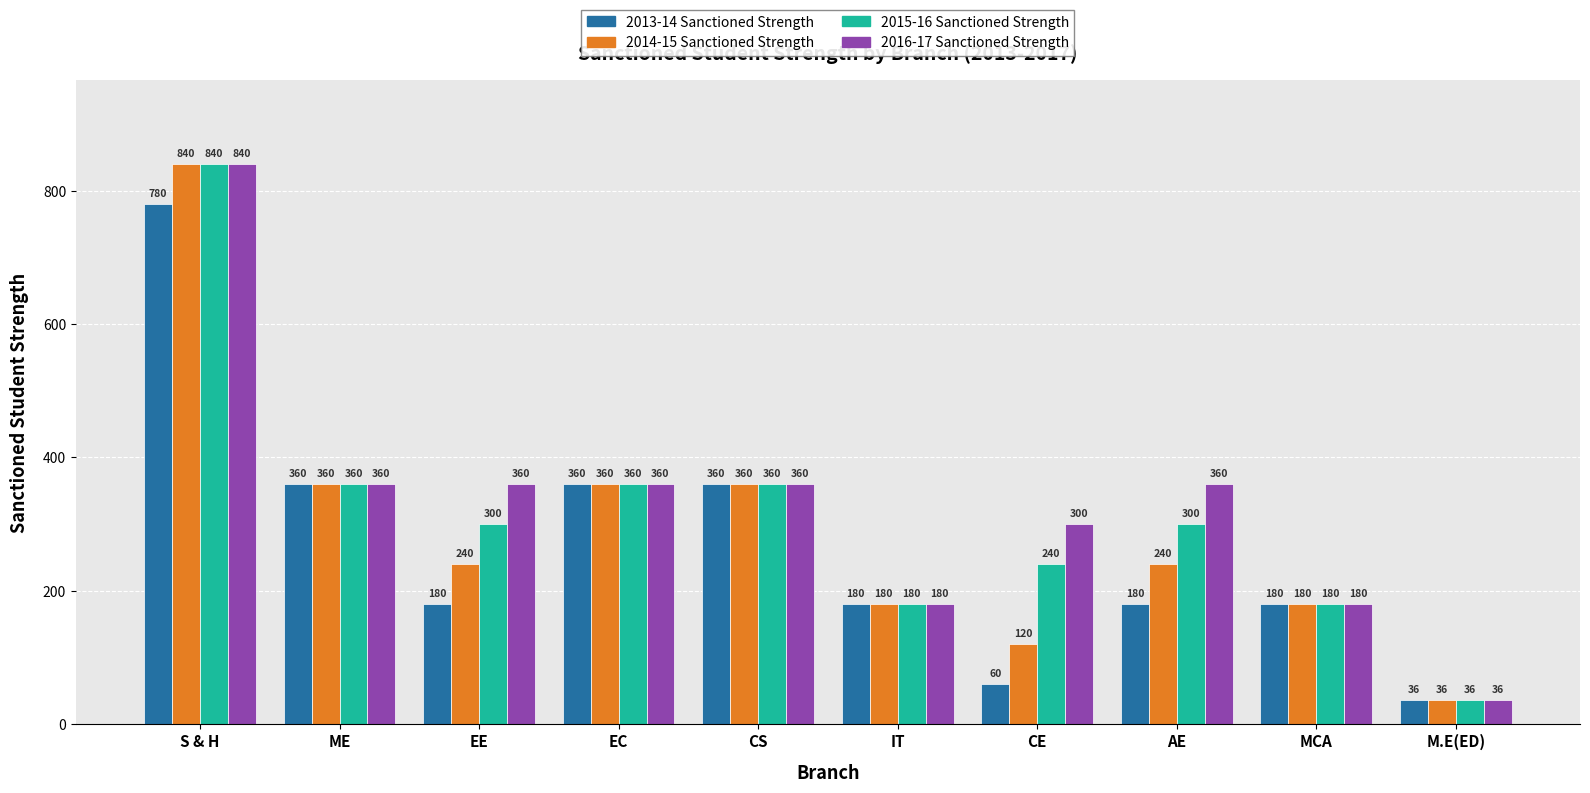

Which category has the lowest value across all series?

M.E(ED)